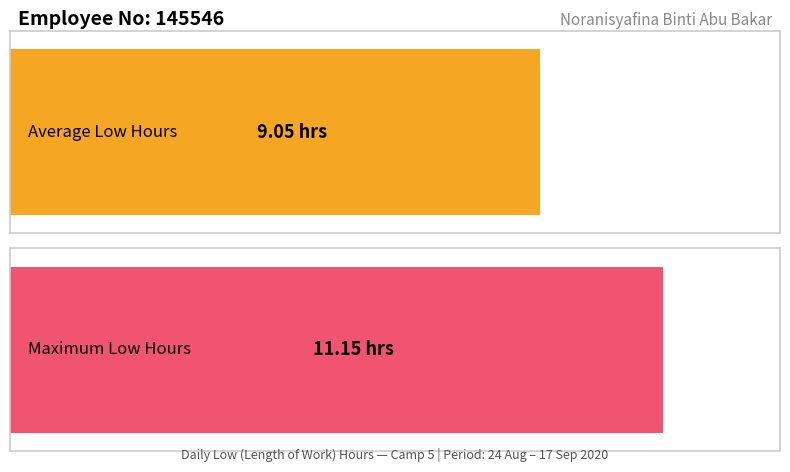

True or false: the data shows 6.1 at 27-Thu.

False